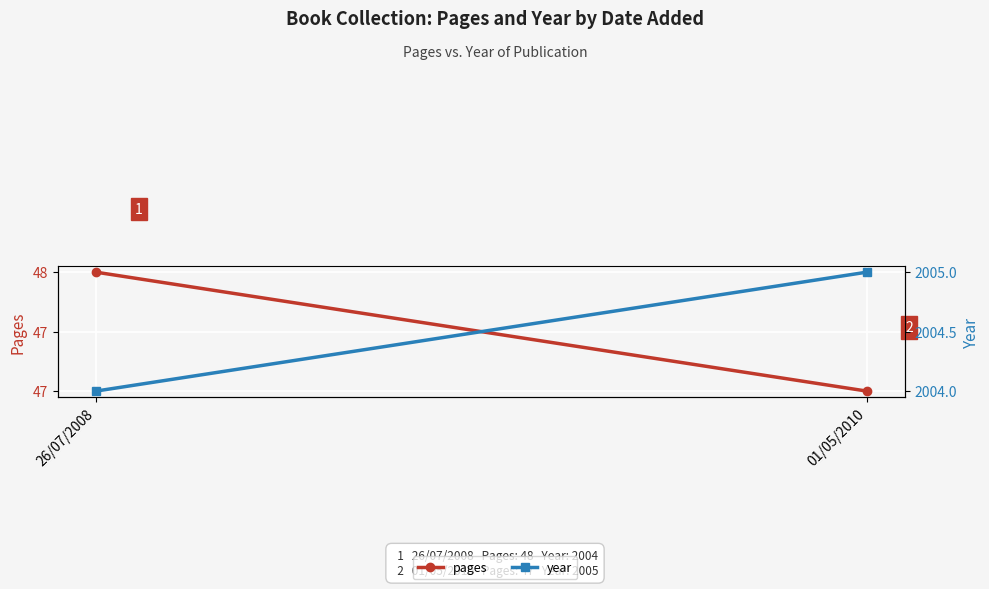

Is this an area chart (filled region under the line)?

No